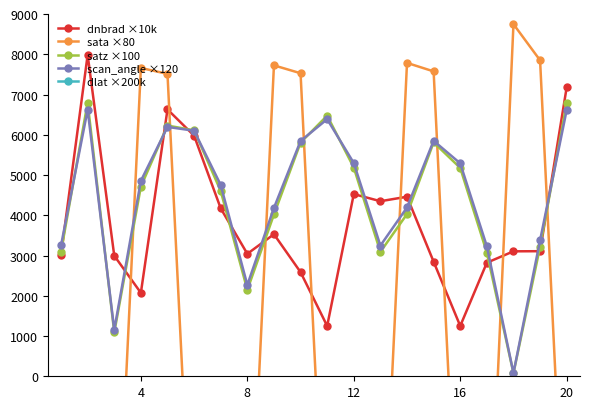

What is the highest value of the satz ×100 series?

6798.6